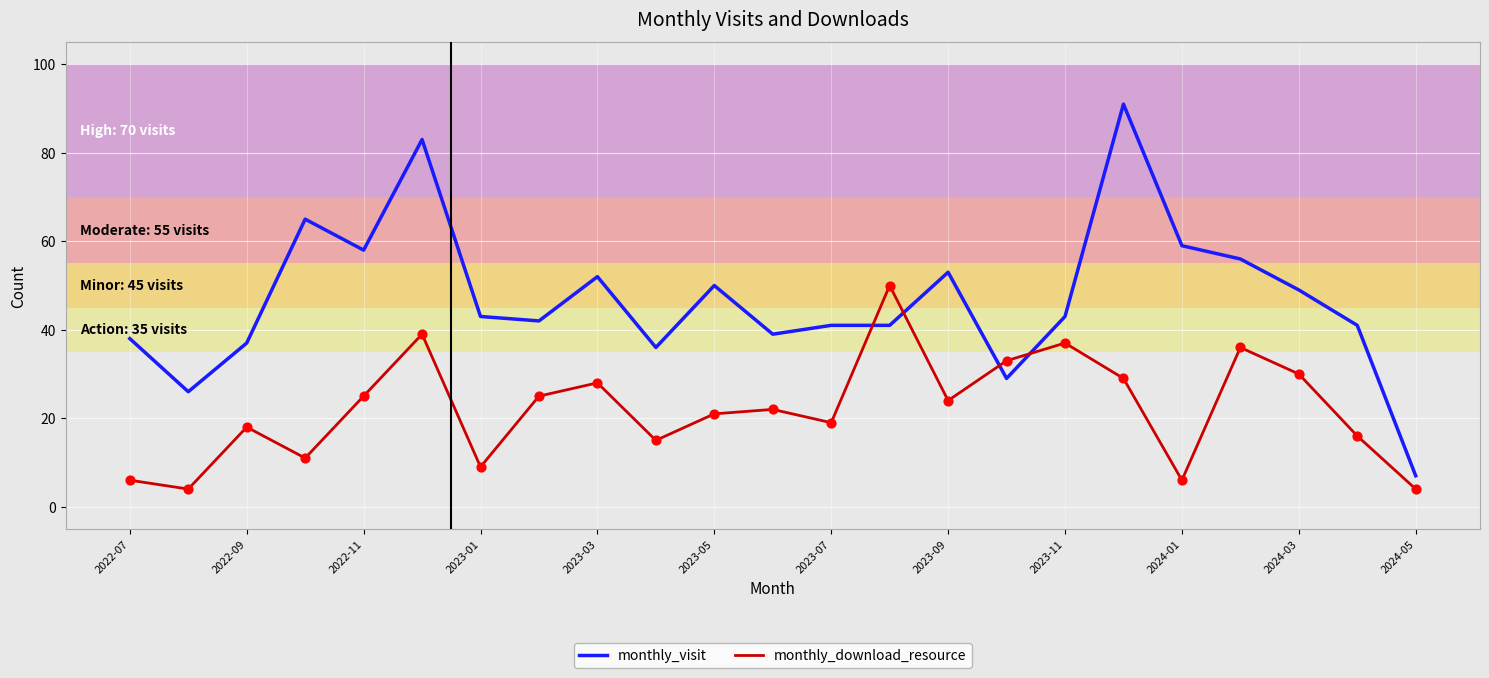

Which series has the largest total across all categories?

monthly_visit